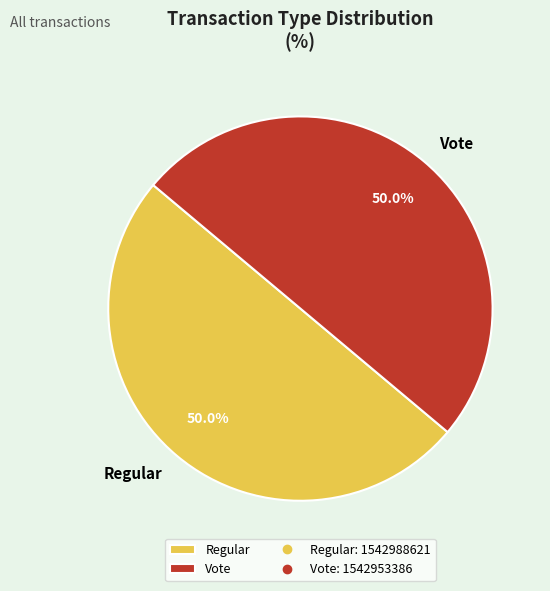

Combined, do Regular and Vote account for over 50%?

Yes